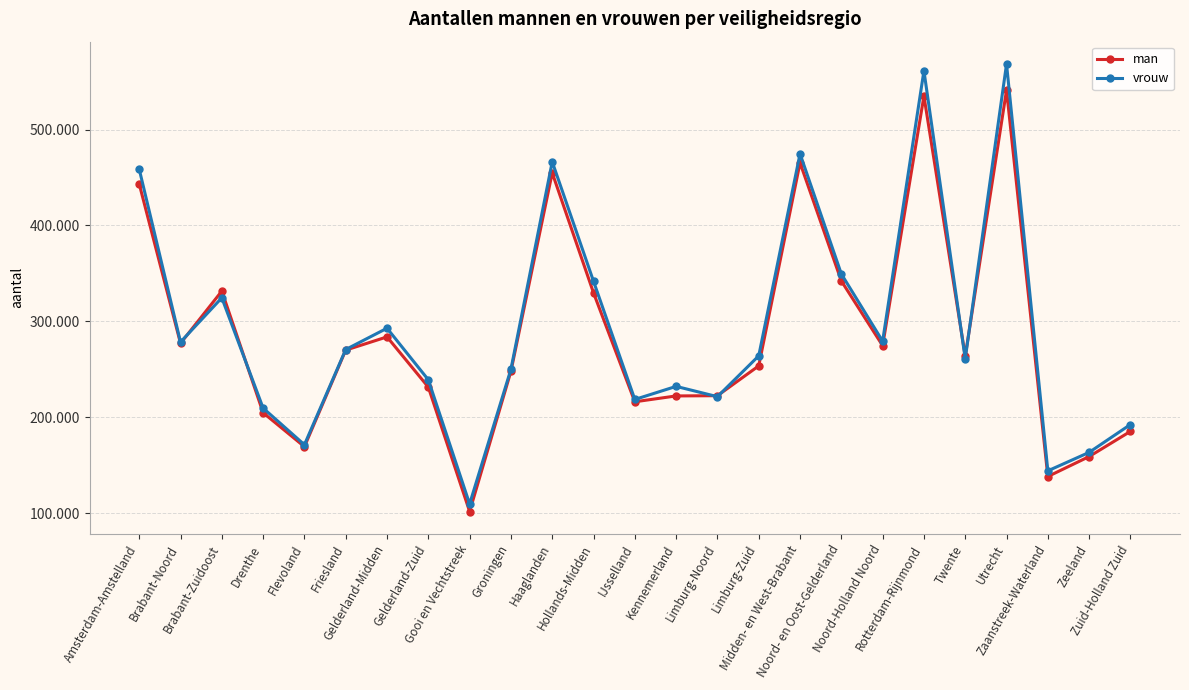

After their last crossing, which series has the higher values: vrouw or man?

vrouw